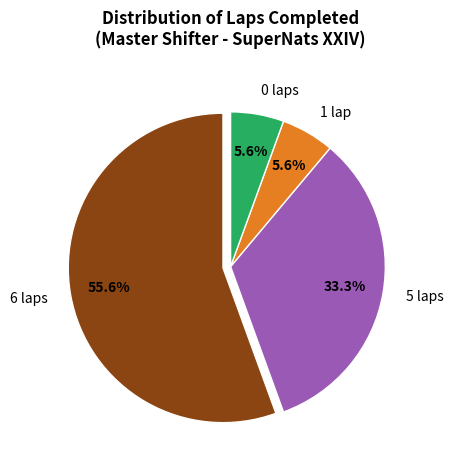

Which category has the biggest portion of the pie?

6 laps